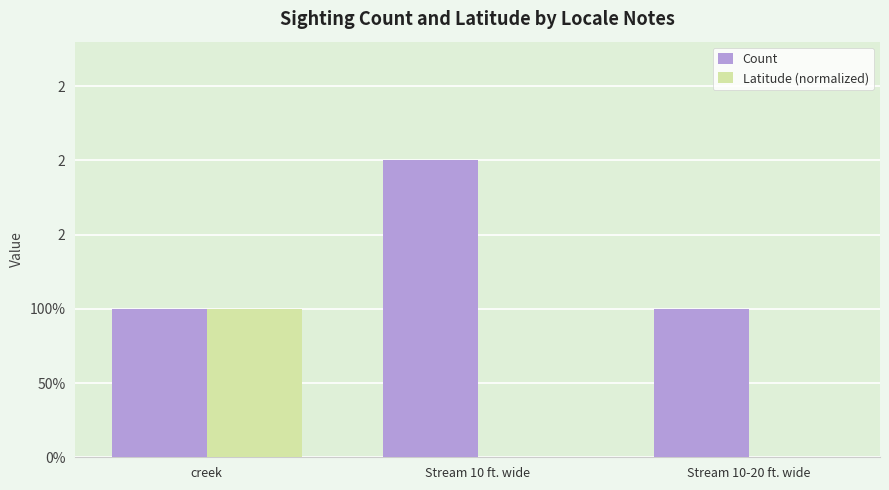

What are all the series names shown in the legend?

Count, Latitude (normalized)